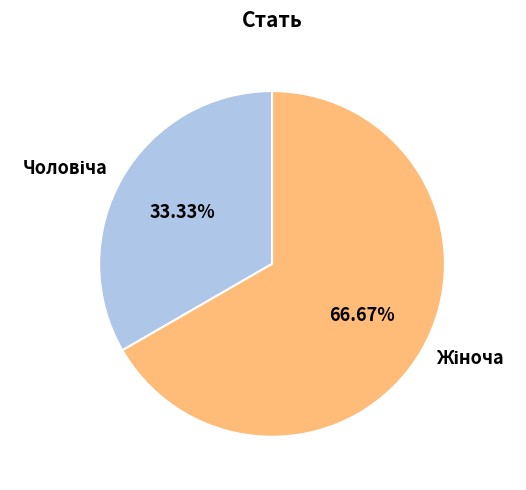

Is there any slice that represents more than half of the pie?

Yes